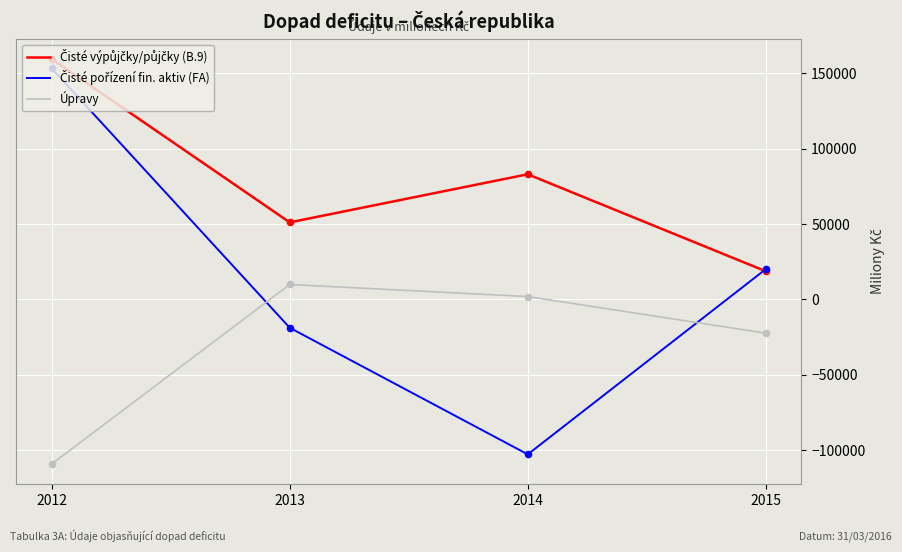

What is the greatest value displayed?

159552